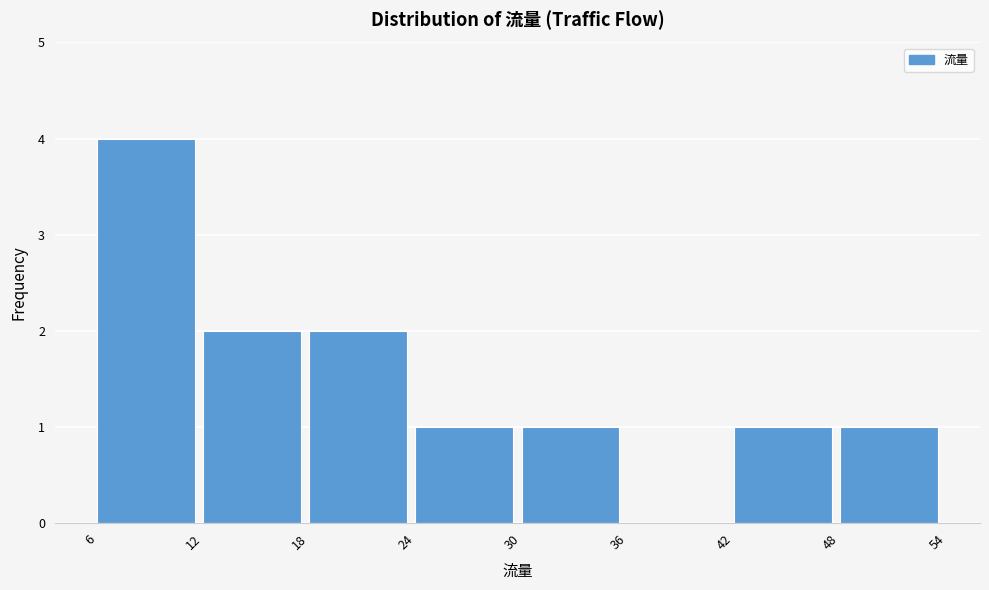

Reading left to right, transcribe this chart: for each bar, give the range it covers on the x-axis and its height. The values are not printed on the chart, so give them approximately, as read against the axis.

6 to 12: 4
12 to 18: 2
18 to 24: 2
24 to 30: 1
30 to 36: 1
36 to 42: 0
42 to 48: 1
48 to 54: 1